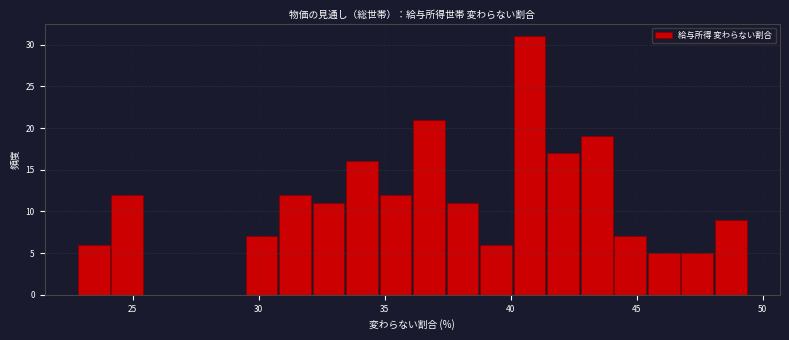

Around what value on the x-axis is the tallest bar? Give the approximate position of its centre, as read against the axis.

41.0